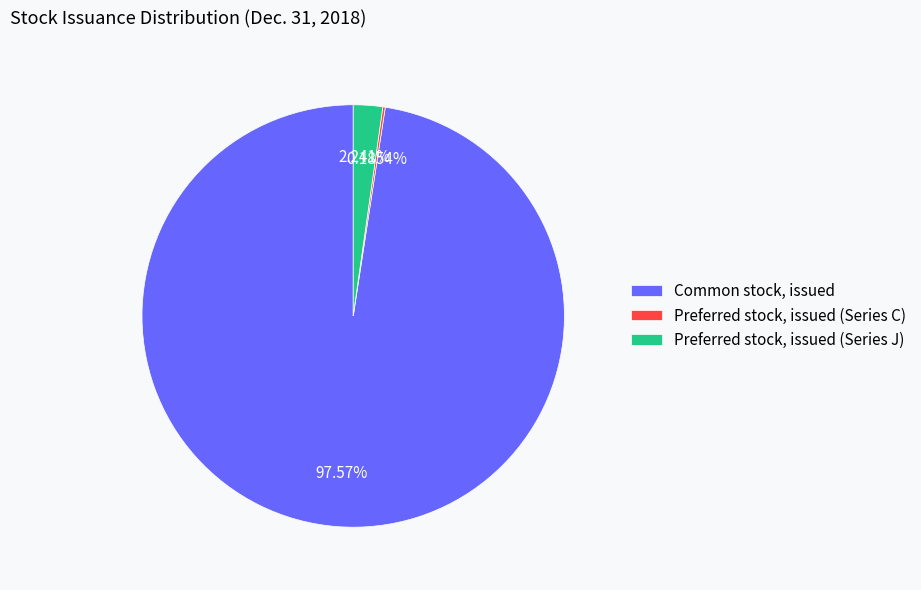

Combined, do Common stock, issued and Preferred stock, issued (Series J) account for over 50%?

Yes